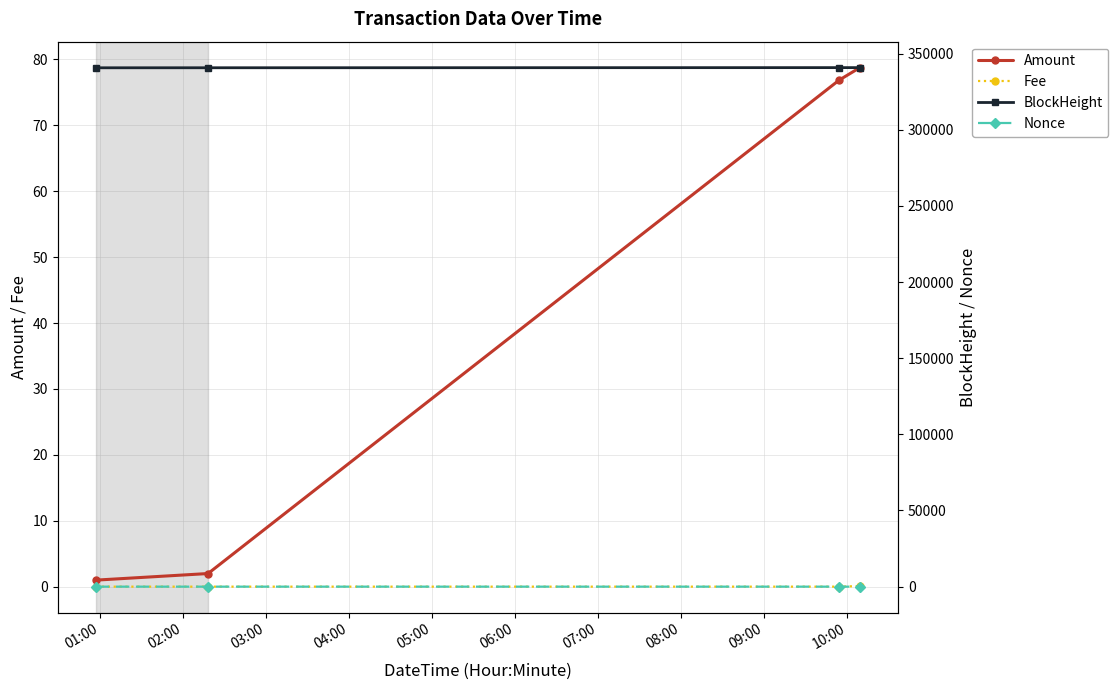

True or false: BlockHeight and Nonce intersect in this chart.

False